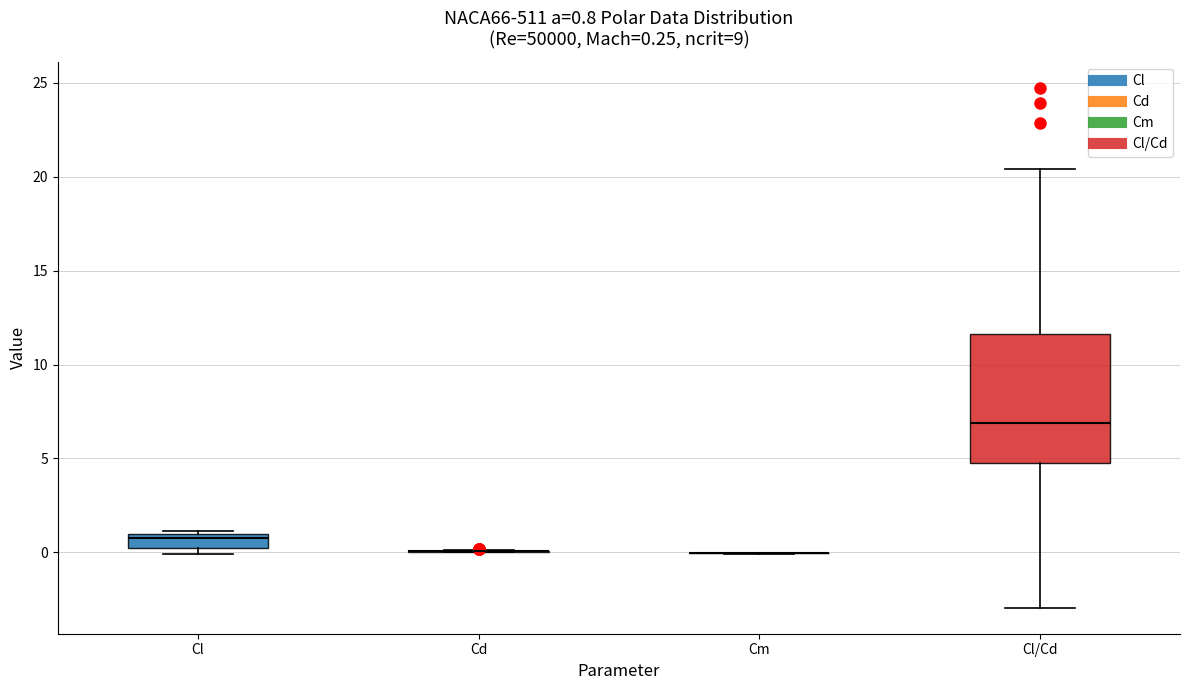

Which box is the tallest, from its lower edge to its upper edge?

Cl/Cd